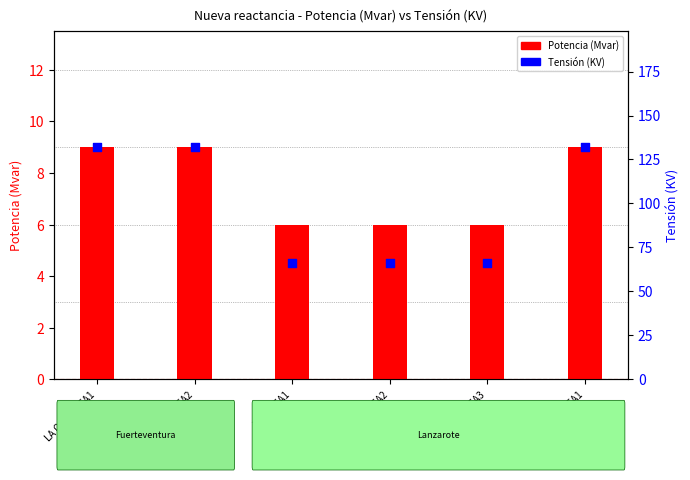

Which series has the widest spread of Y values?

Tensión (KV)